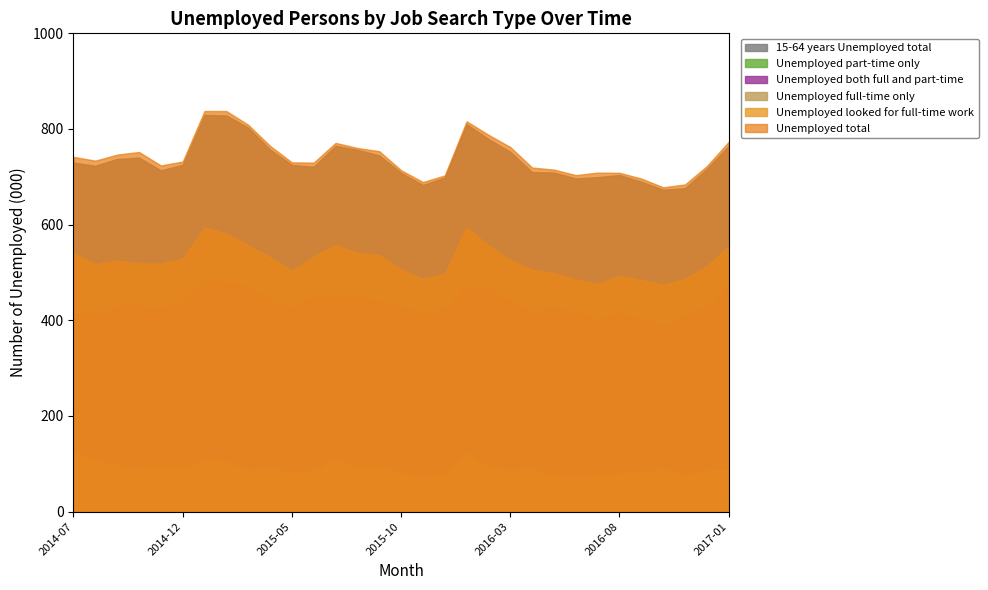

Which category has the highest value across all series?

2015-01